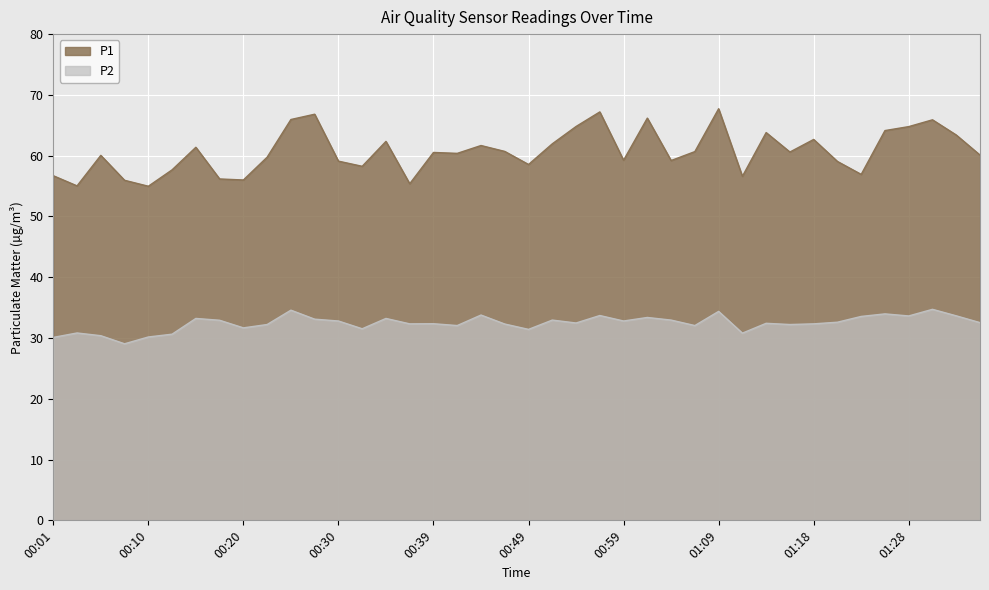

True or false: P1 and P2 intersect in this chart.

False